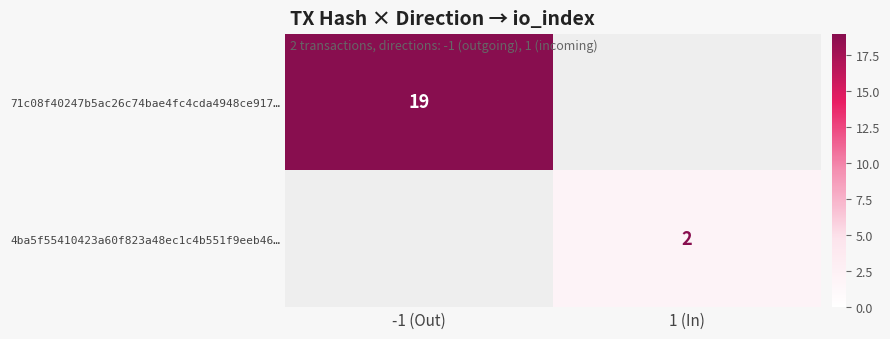

The value of 4ba5f55410423a60f823a48ec1c4b551f9eeb46… at 1 (In) is 2. True or false?

True